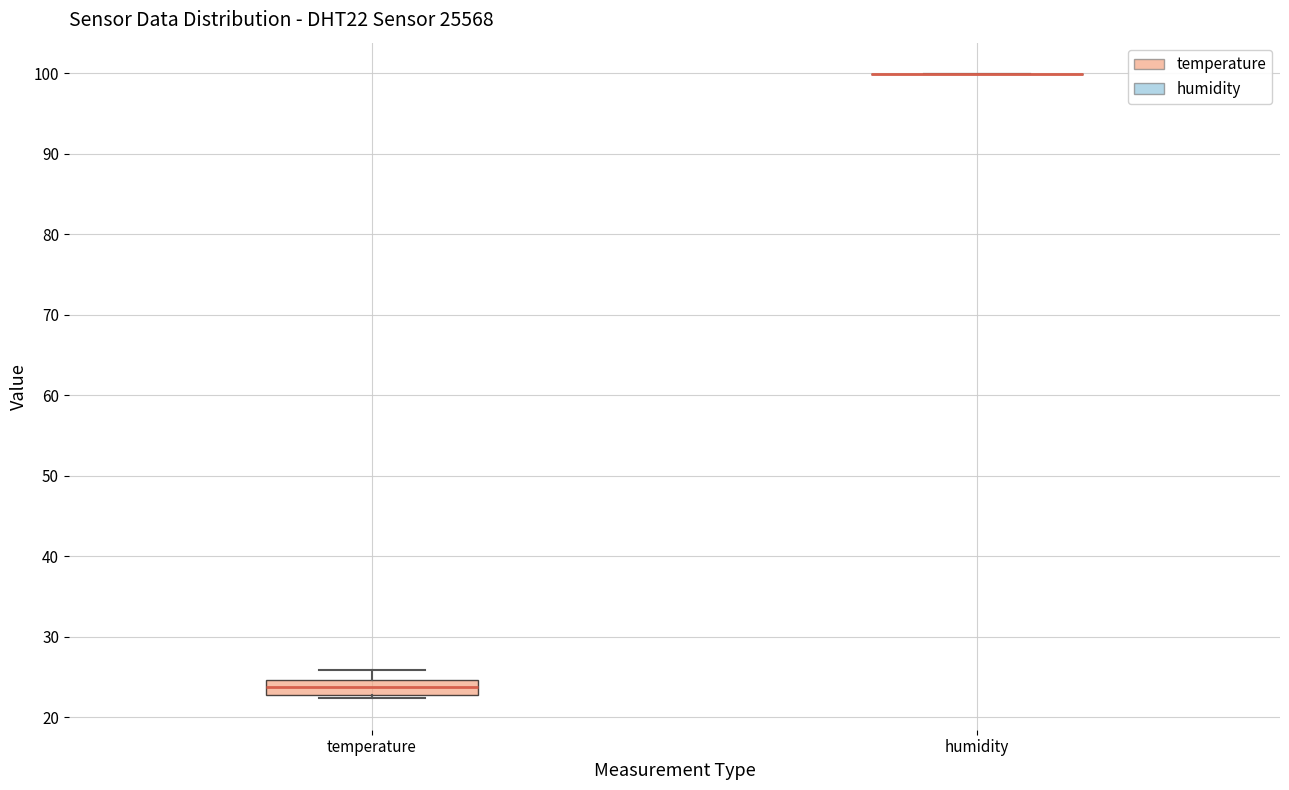

Reading left to right, read every box against the y-axis: the position of its median line, the range the box covers, and the ends of its whiskers. The values are not printed on the chart, so give them approximately, as read against the axis.

temperature: median 24, box 23 to 25, whiskers 22 to 26
humidity: box collapsed to a line at 100, whiskers 100 to 100